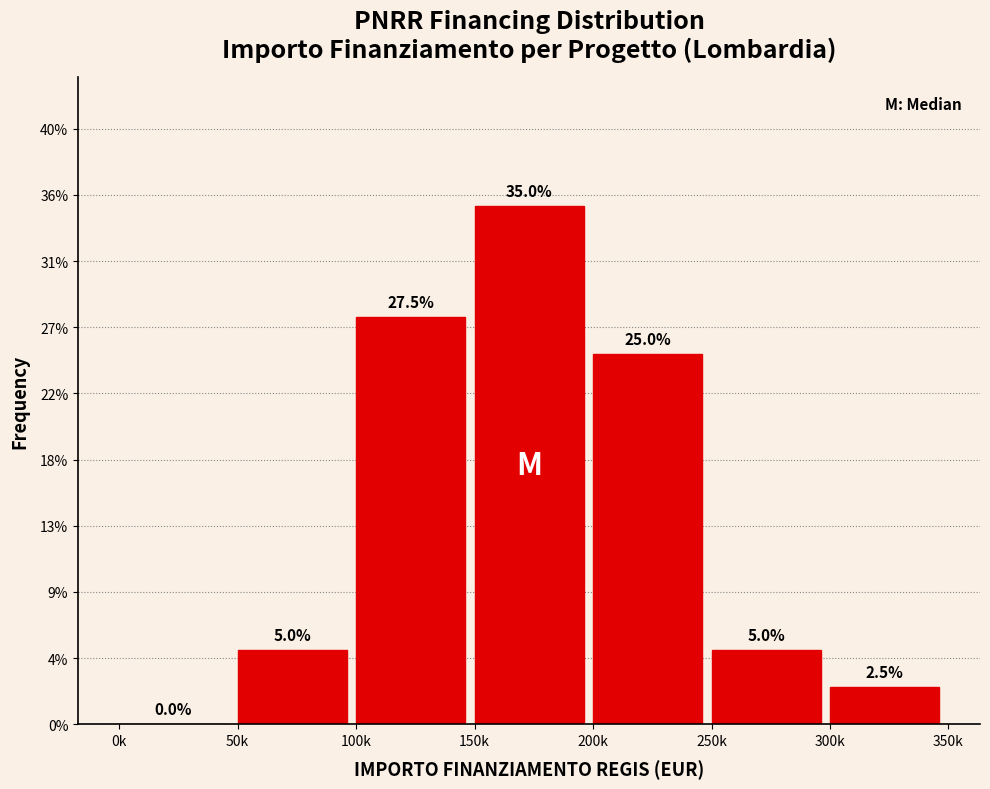

Are the bars horizontal?

No